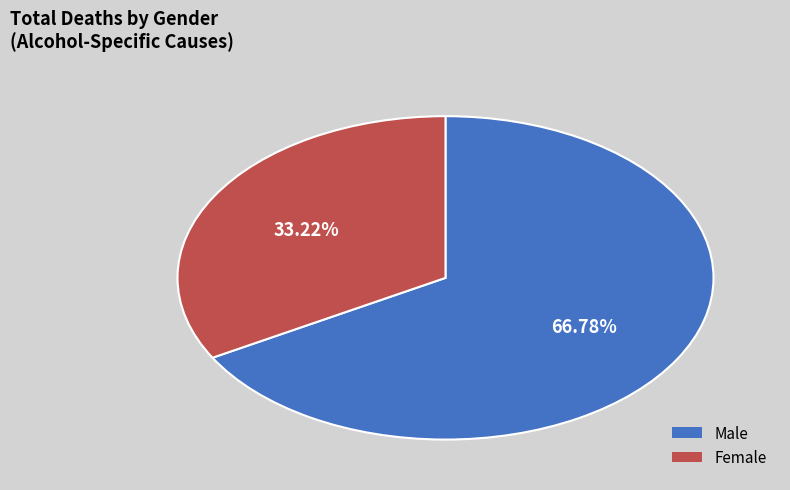

Rank the categories by value from lowest to highest.

Female, Male